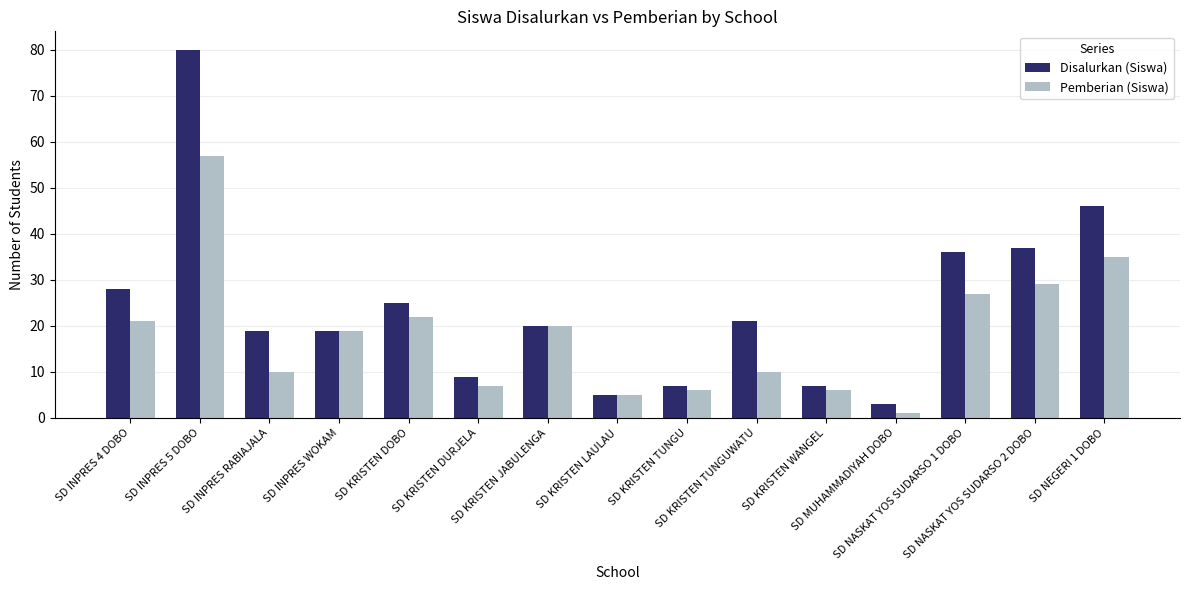

How many bars are there in each group?

2